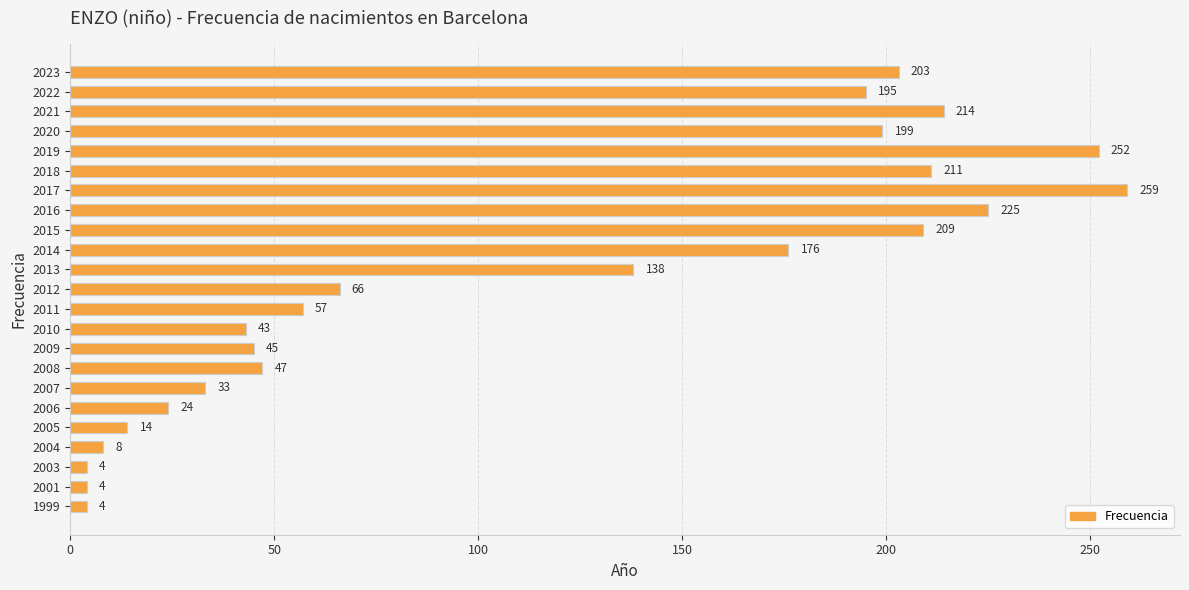

What is the difference between the maximum and minimum values?

255